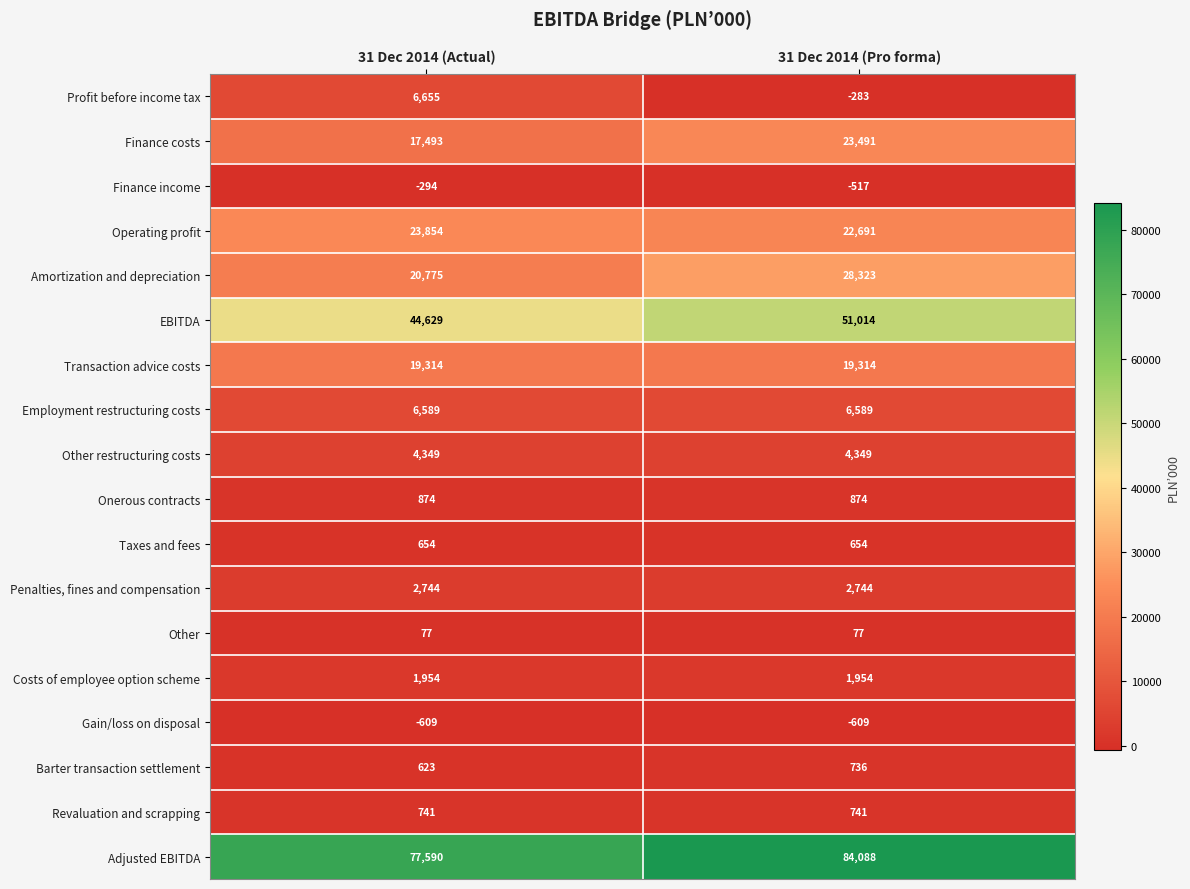

What is the minimum value shown in the chart?

-609